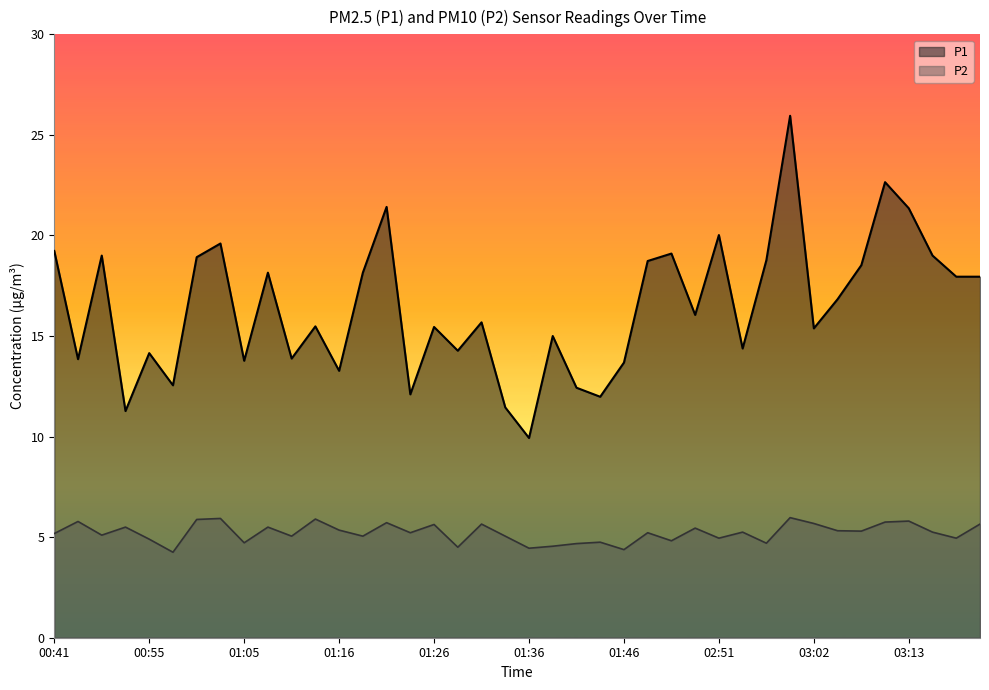

Is it true that P1 equals 30.9 at 01:21?

False